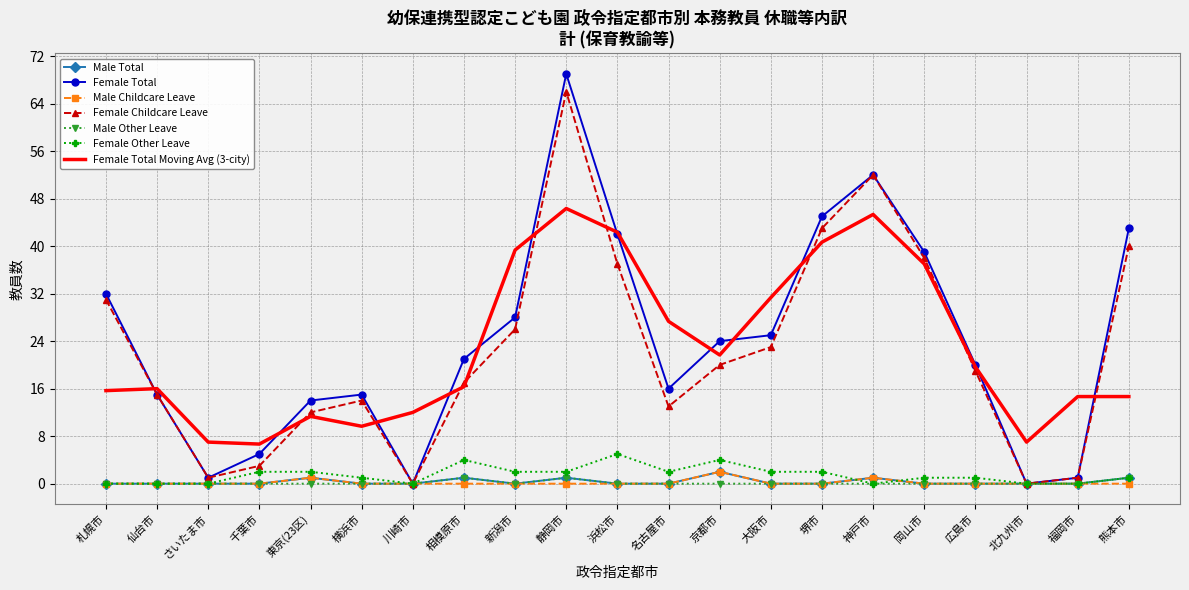

What is the approximate value of Female Total at 仙台市?

15.0